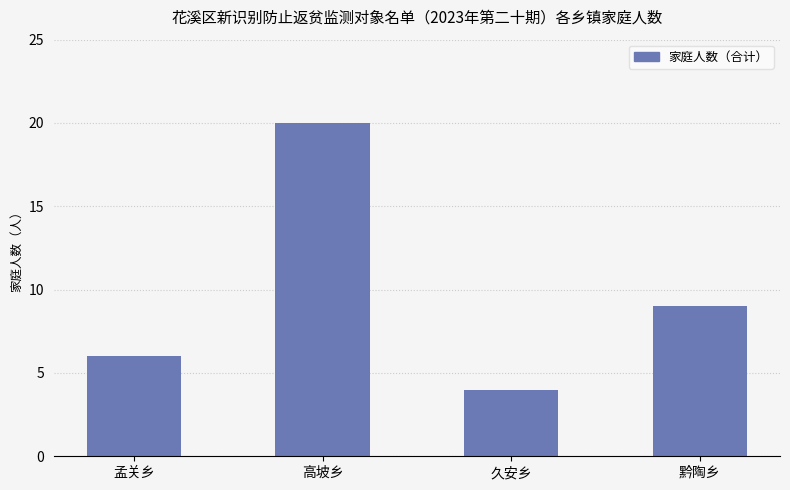

What is the sum of all values?

39